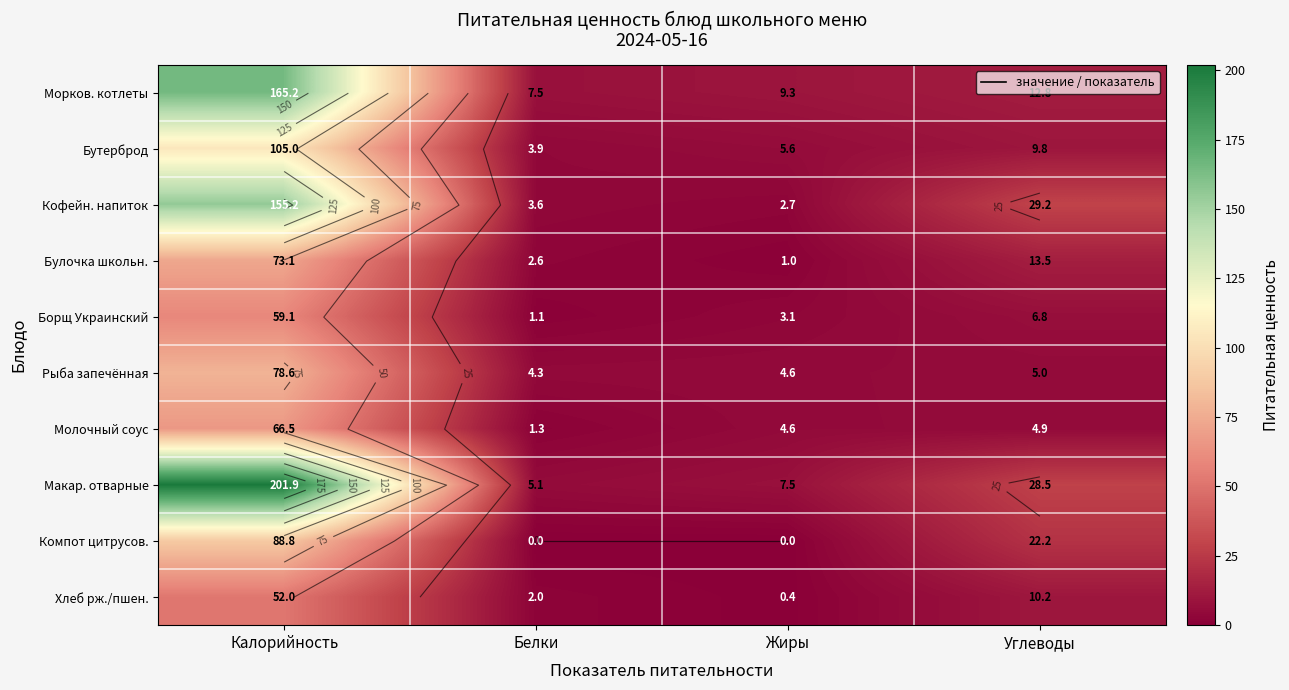

What is the approximate value of Кофейн. напиток at Углеводы?

29.2